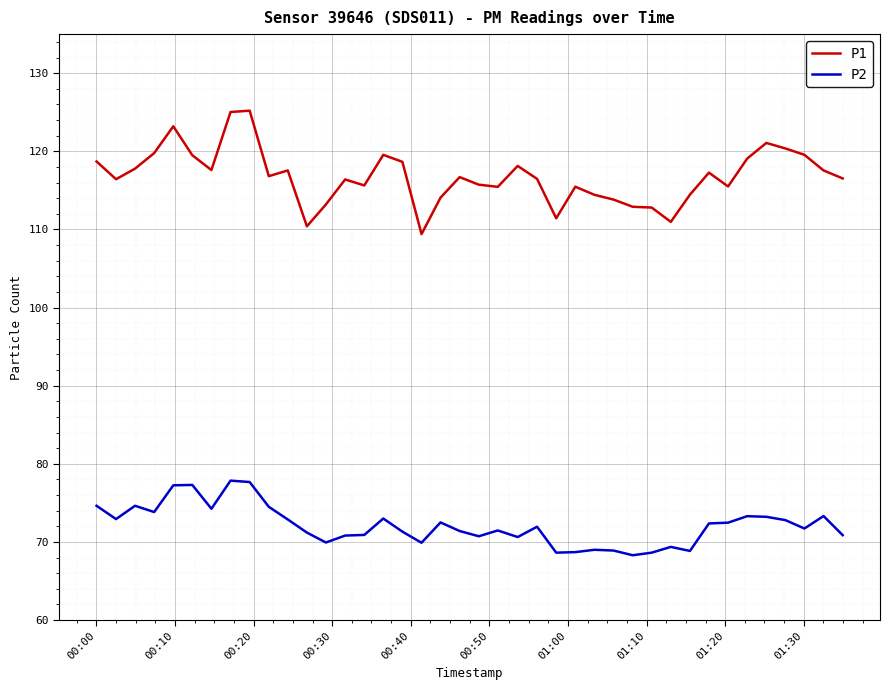

What is the difference between the maximum and minimum values in the P1 series?

15.8